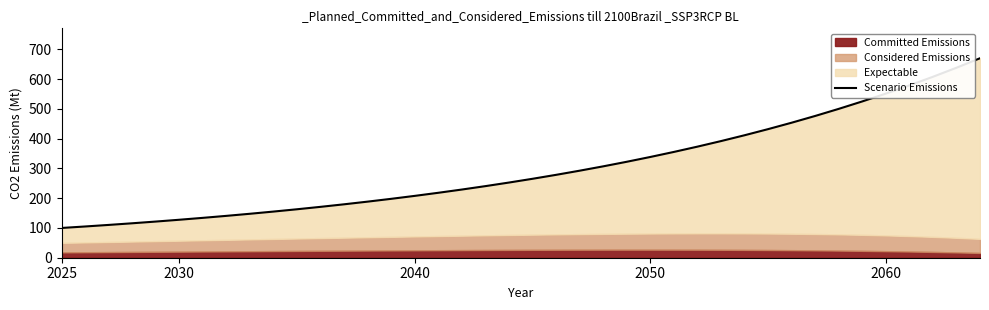

What is the minimum value shown in the chart?

100.0